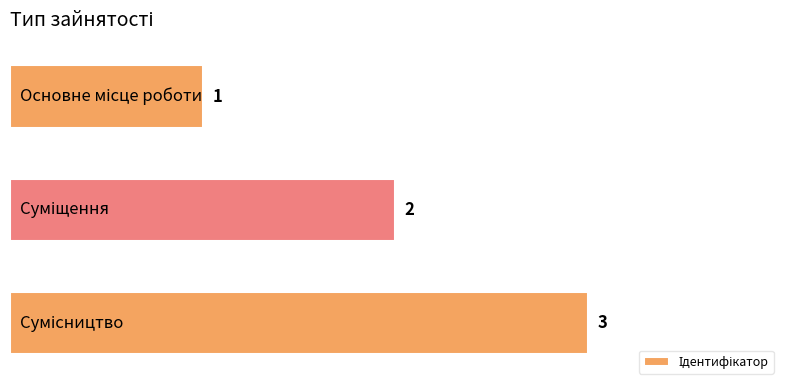

What is the value of the 3rd bar from the top?

3